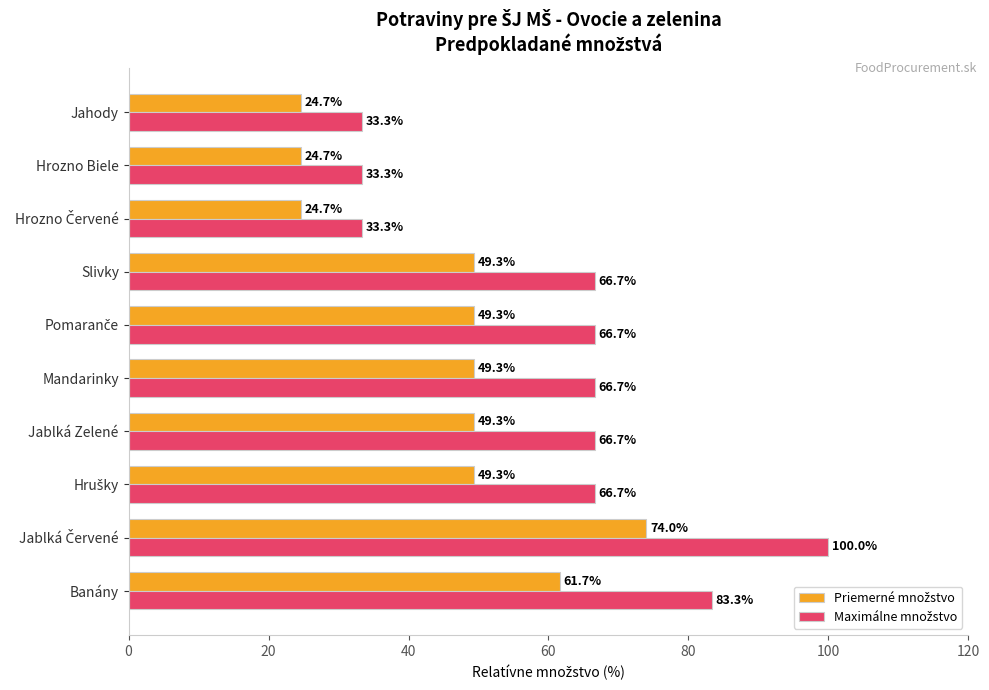

What is the total value across all series at Jablká Zelené?

116.0